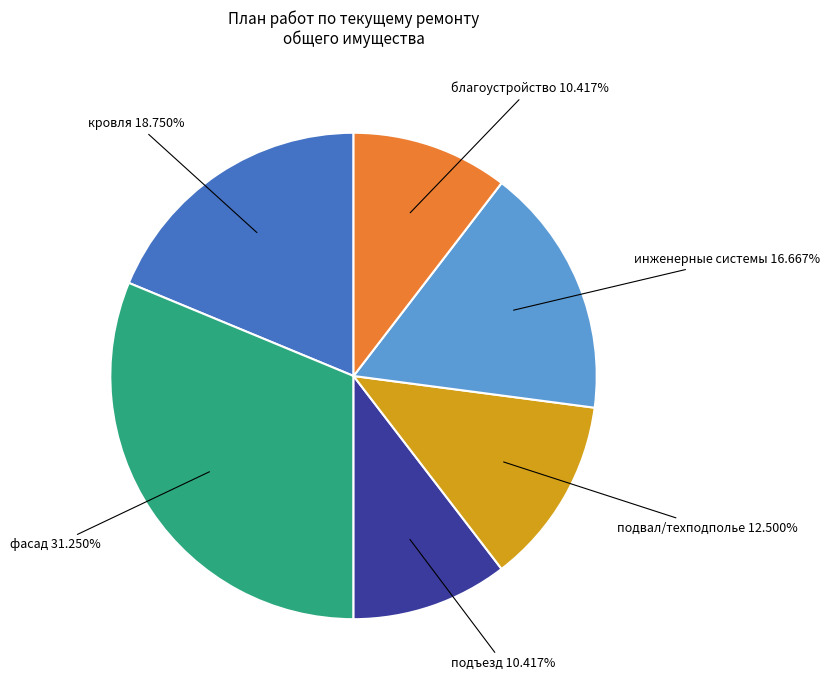

Is there a majority slice in this chart?

No